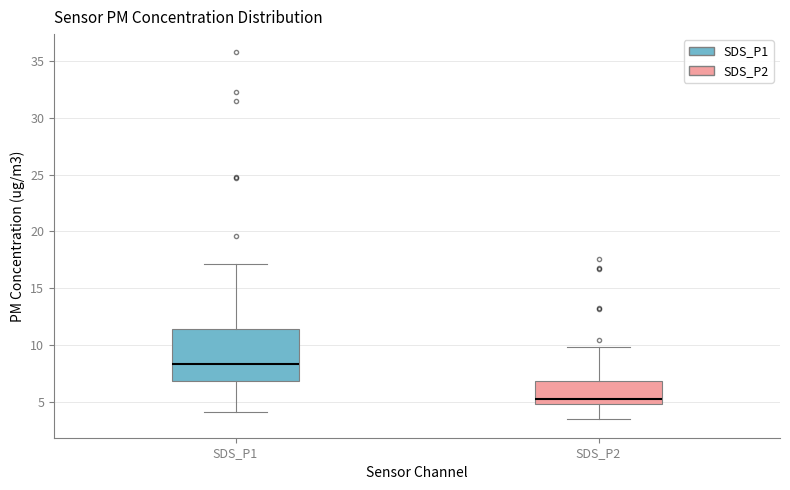

Comparing the boxes themselves (not the whiskers), which one is the tallest?

SDS_P1